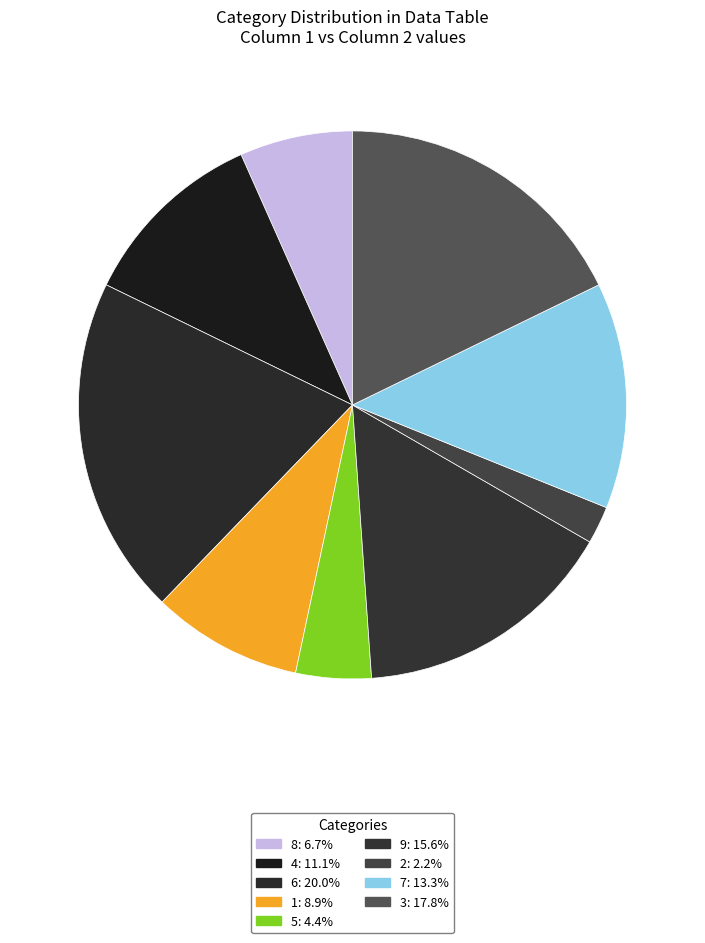

To the nearest percent, what is the difference between the largest and smallest slice percentages?

18%